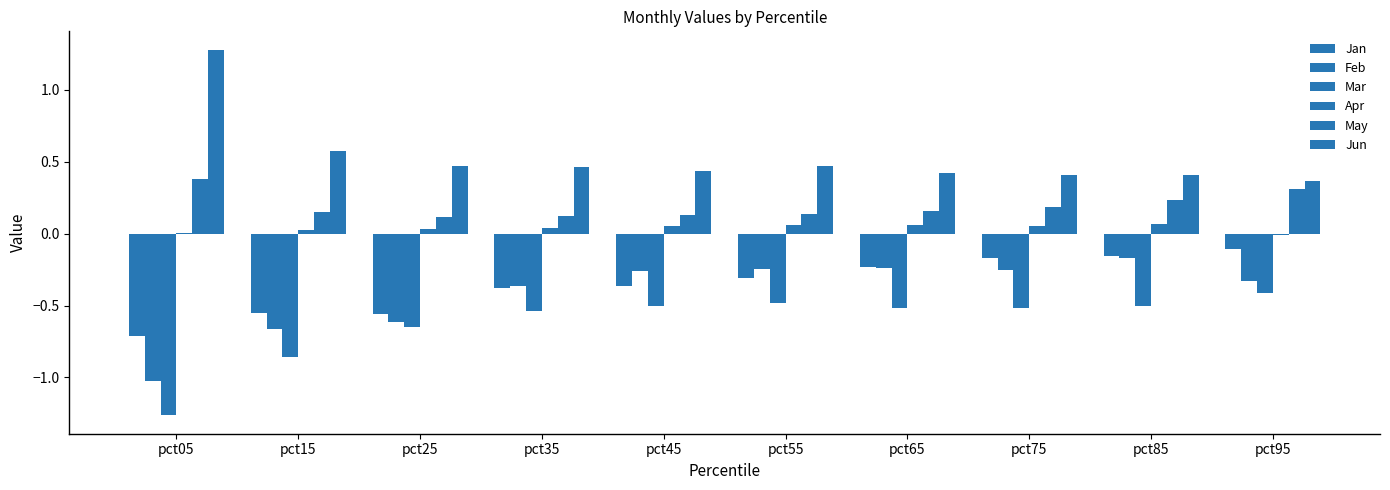

Are the bars grouped side by side (vs. stacked)?

Yes